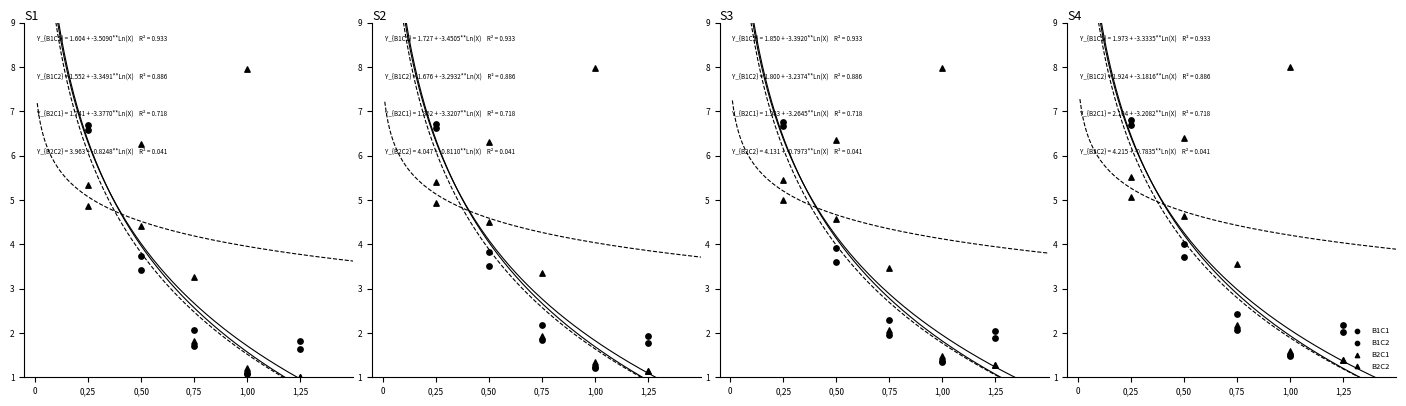

Which series reaches the minimum Y coordinate?

B2C1